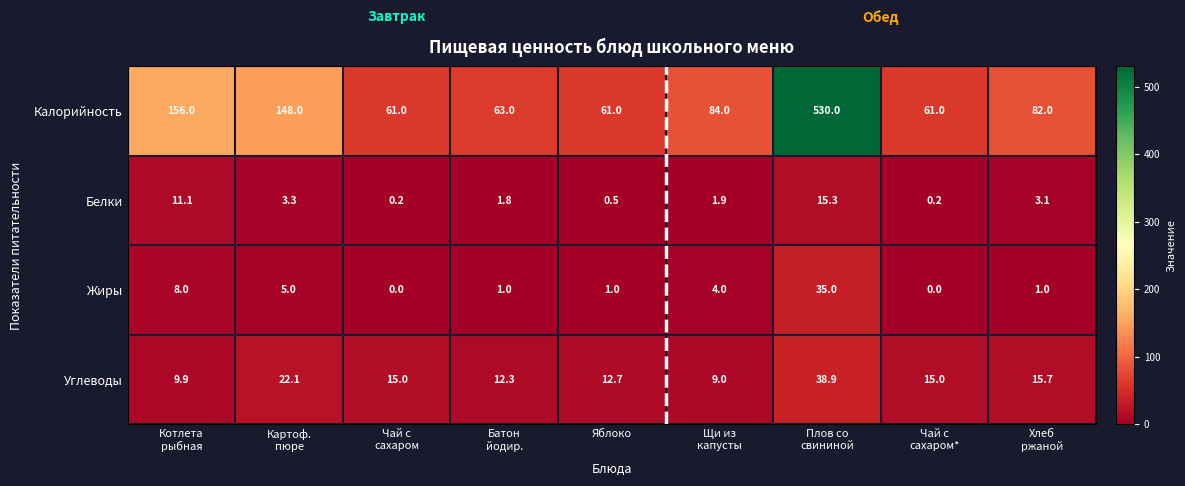

Which series changed the most between Картоф.
пюре and Батон
йодир.?

Калорийность